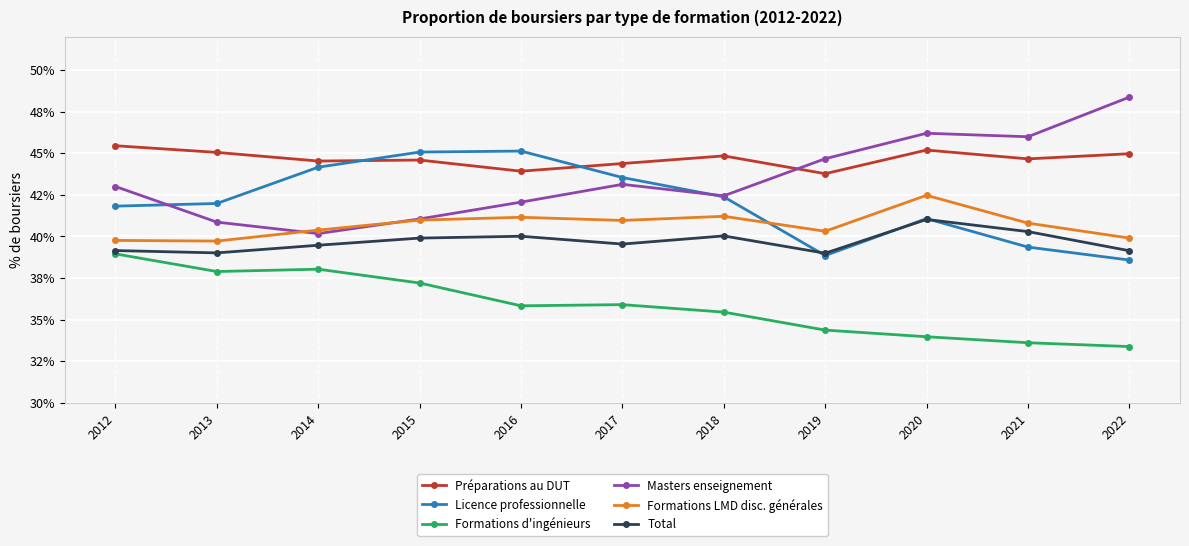

Rank the series at 2020 from highest to lowest value.

Masters enseignement, Préparations au DUT, Formations LMD disc. générales, Licence professionnelle, Total, Formations d'ingénieurs